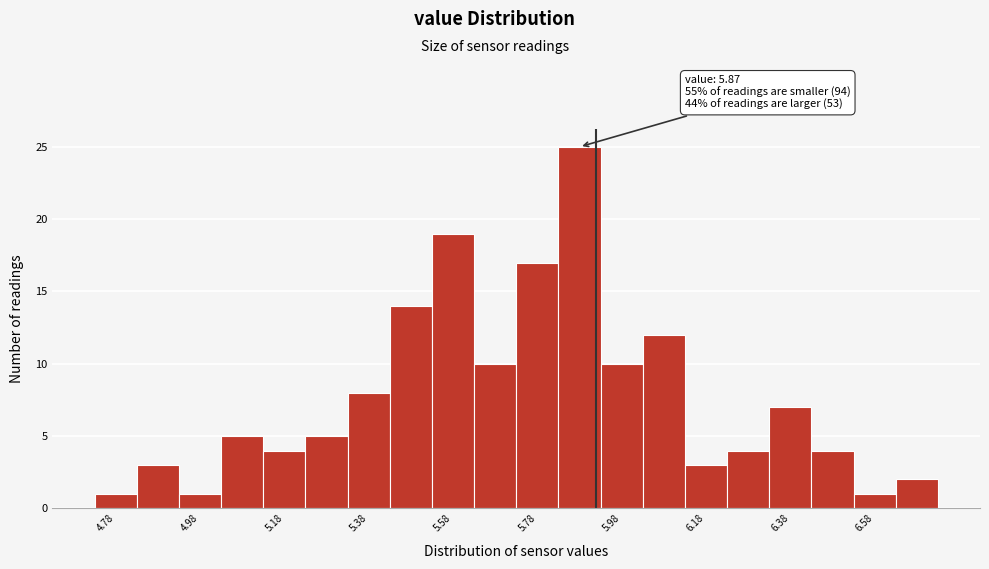

Which range on the x-axis has the tallest bar?

5.83 to 5.93